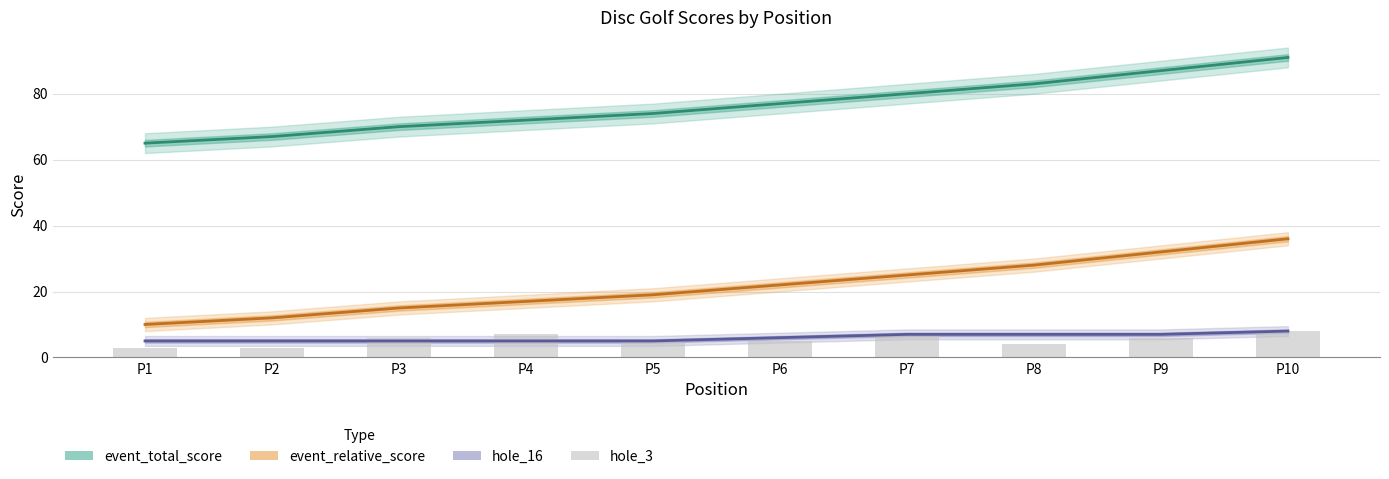

Reading right to left, extract all data points from this chart.

event_total_score: 91	87	83	80	77	74	72	70	67	65
event_relative_score: 36	32	28	25	22	19	17	15	12	10
hole_16: 8	7	7	7	6	5	5	5	5	5
hole_3: 8	6	4	7	5	5	7	6	3	3